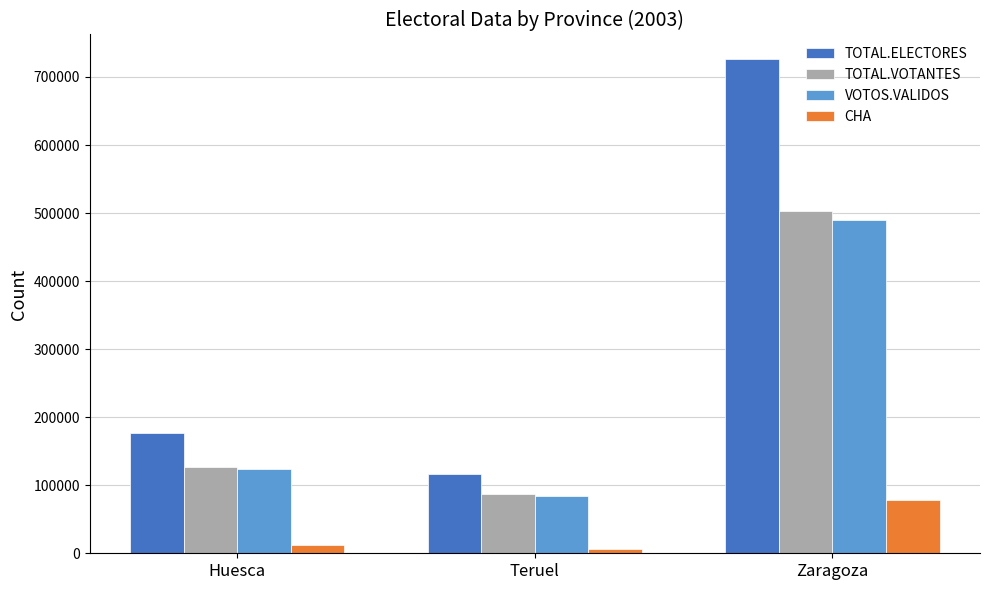

Is the value of TOTAL.ELECTORES at Huesca greater than the value of VOTOS.VALIDOS at Huesca?

Yes